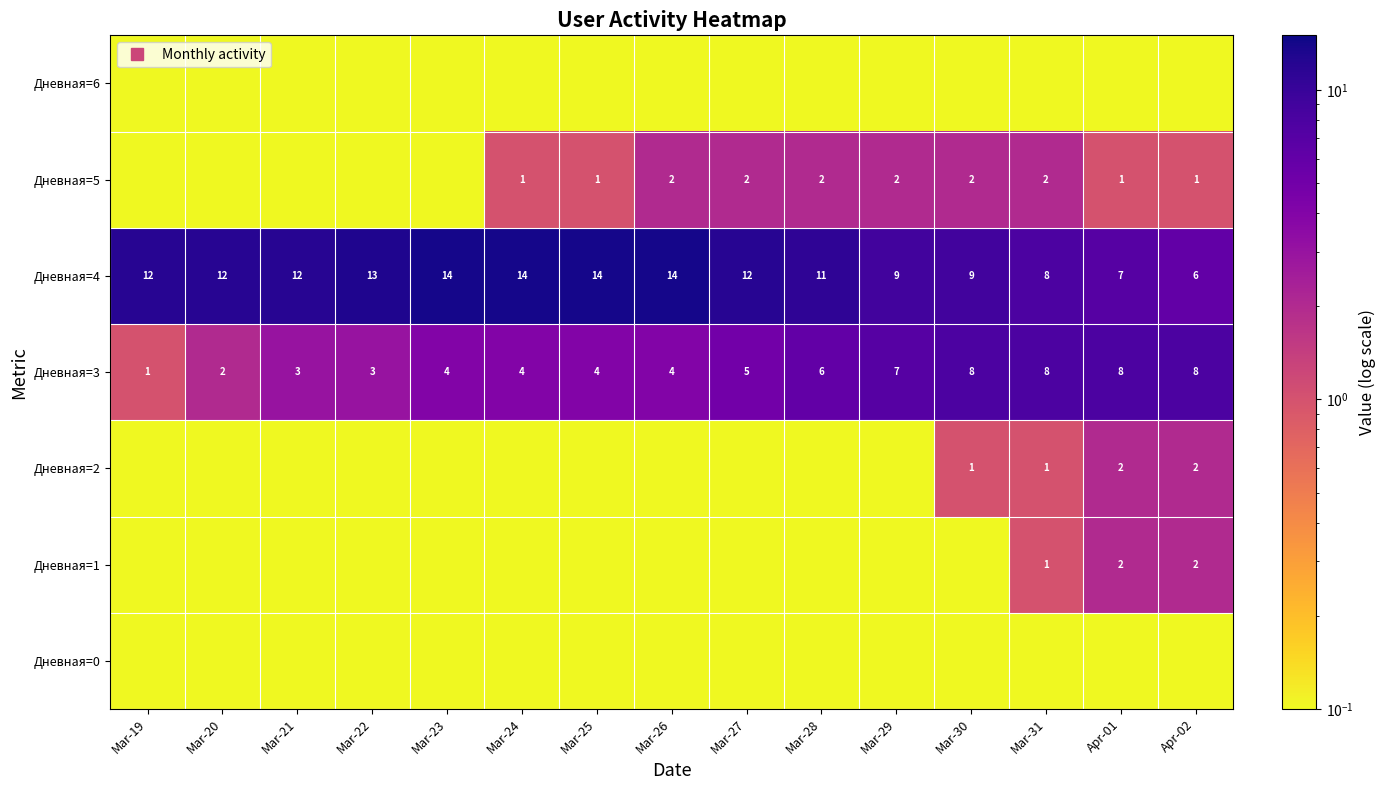

At how many categories does at least one series exceed 8?

12